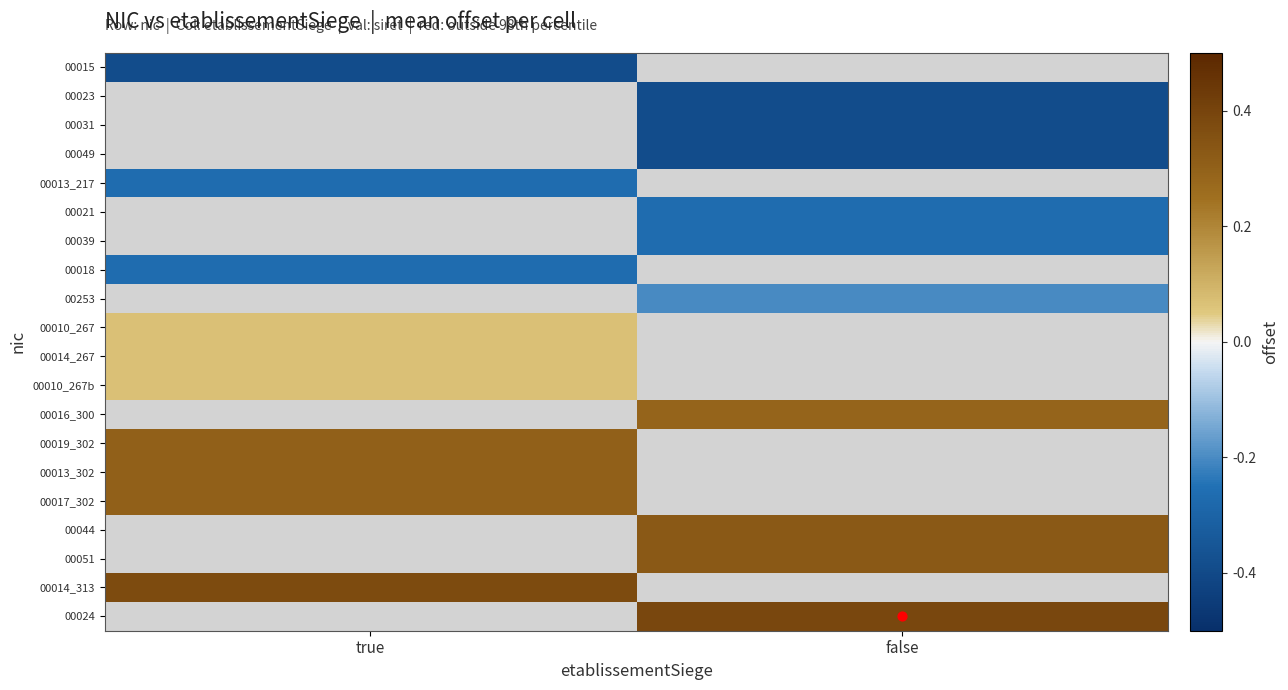

Which series has the largest range (max minus min)?

00015